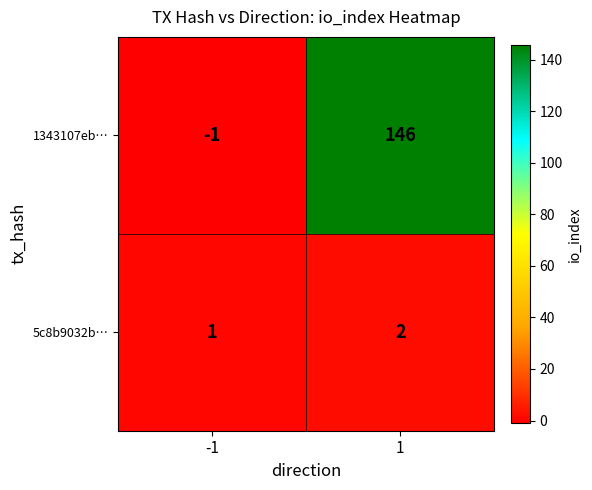

What is the total value across all series at 1?

148